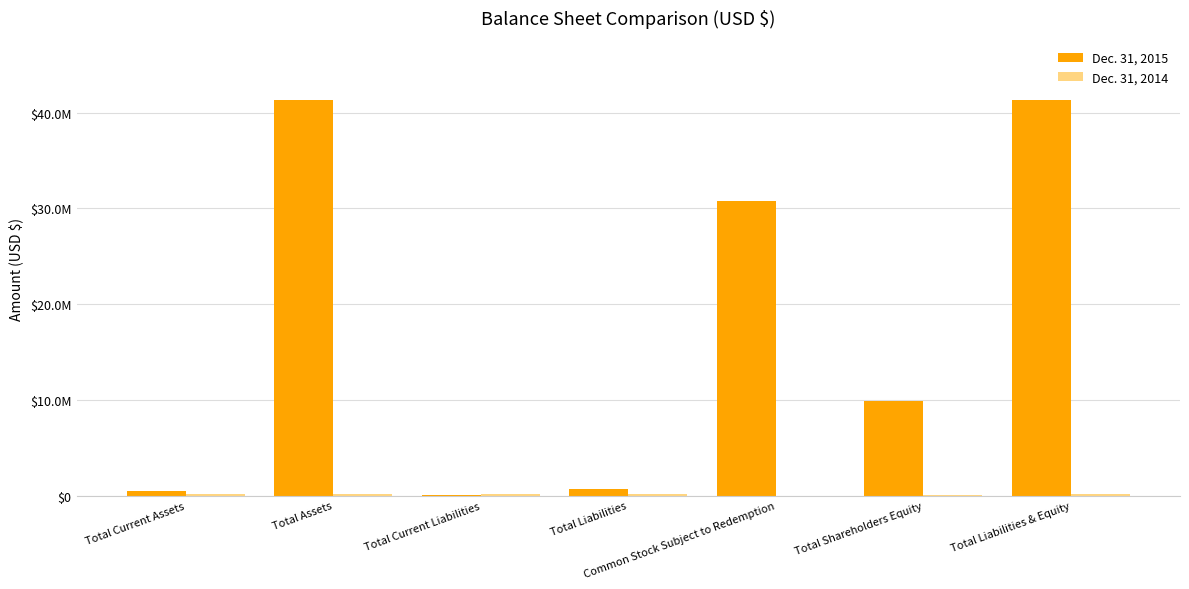

The value of Dec. 31, 2014 at Total Assets is 148133. True or false?

True